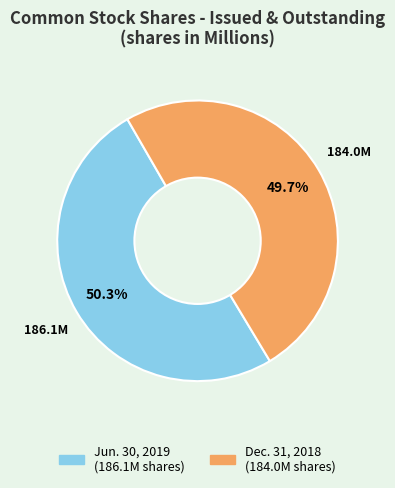

What is the smallest slice in the pie chart?

Dec. 31, 2018